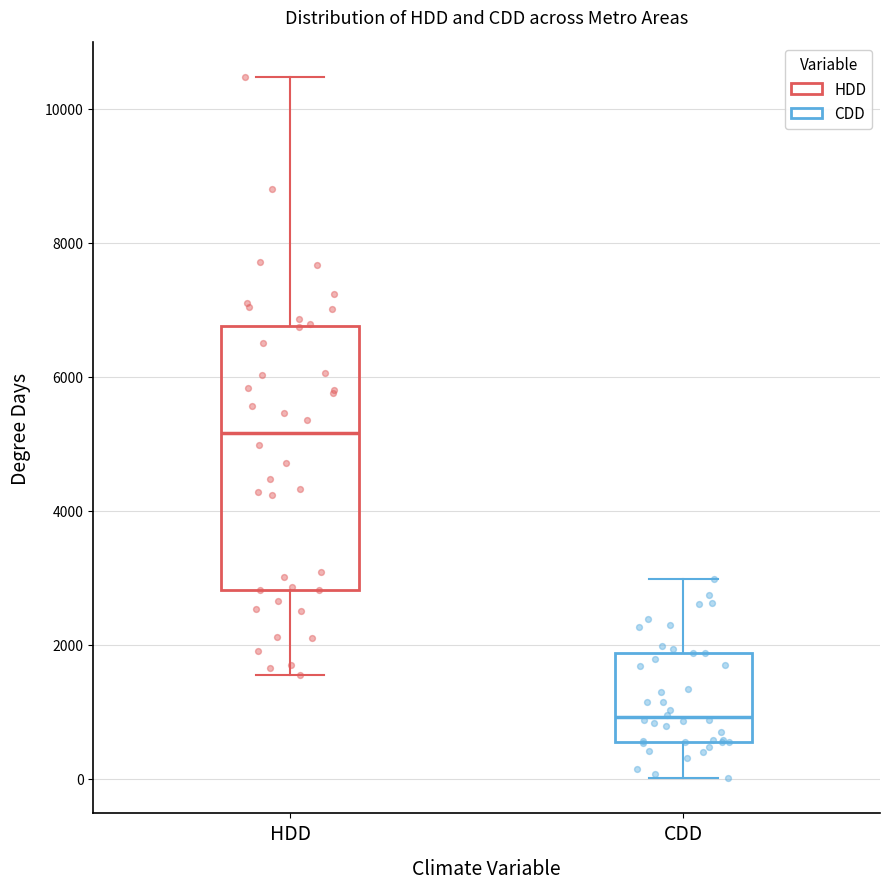

Reading left to right, read every box against the y-axis: the position of its median line, the range the box covers, and the ends of its whiskers. The values are not printed on the chart, so give them approximately, as read against the axis.

HDD: median 5200, box 2800 to 6800, whiskers 1600 to 10400
CDD: median 1000, box 600 to 1800, whiskers 0 to 3000